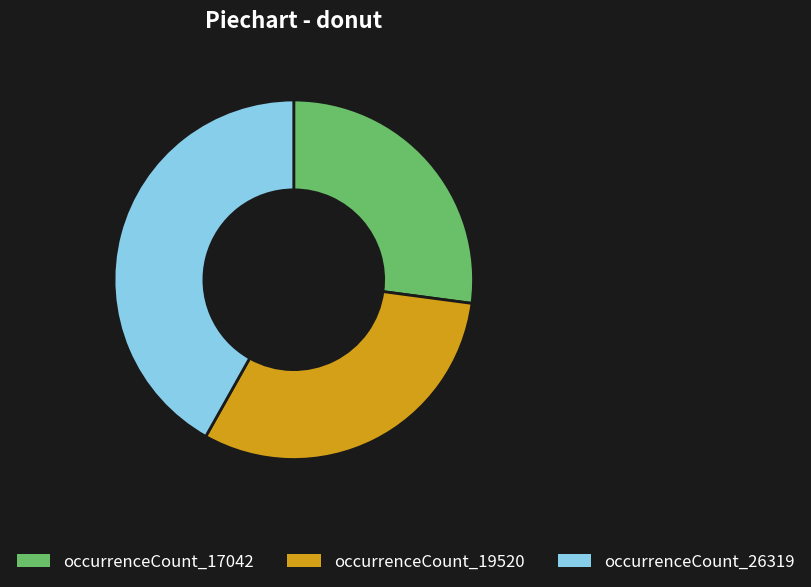

Combined, do occurrenceCount_17042 and occurrenceCount_19520 account for over 50%?

Yes